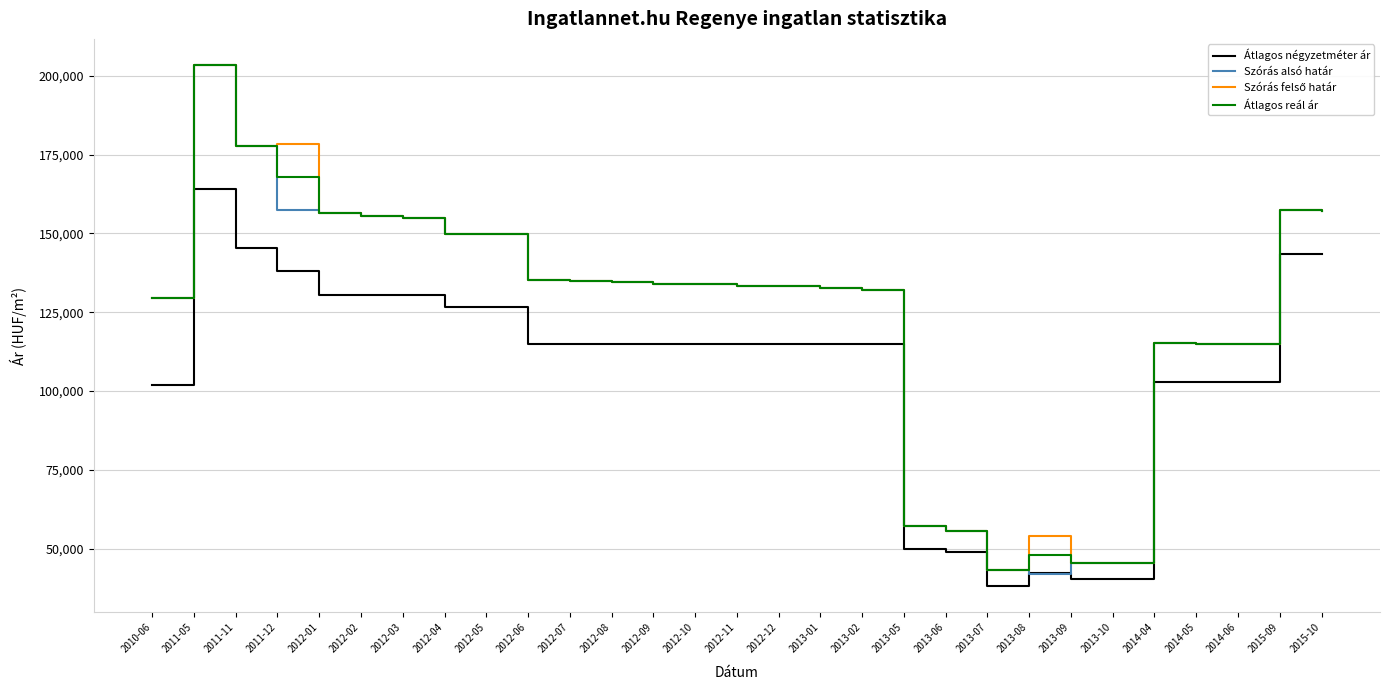

Where is the first local maximum for Szórás alsó határ?

2011-05